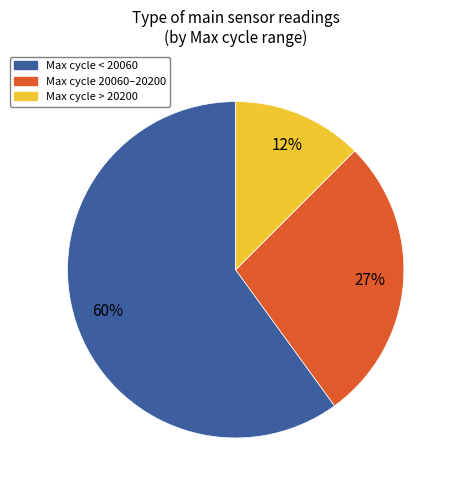

To the nearest percent, what is the average slice percentage?

33%